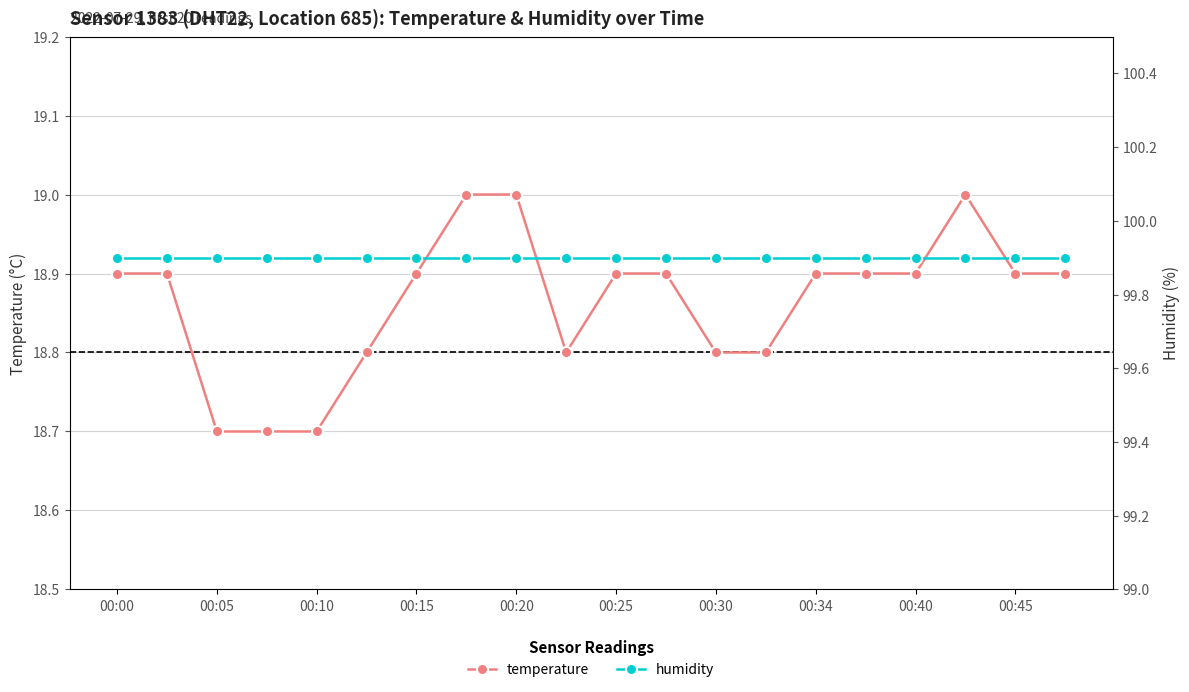

Is the value of temperature at 11 greater than the value of humidity at 11?

No